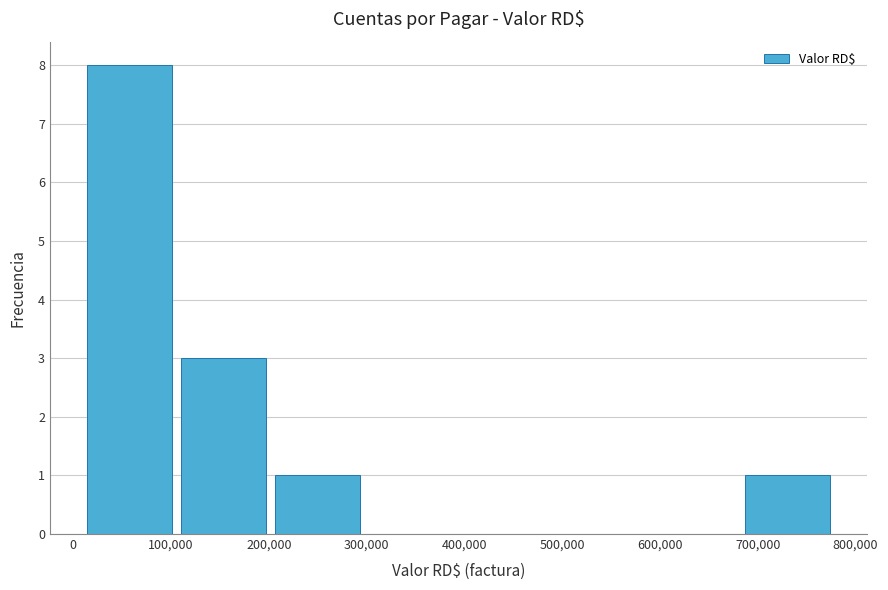

What is the height of the bar covering 110000 to 200000 on the x-axis? Neither the bar edges nor the heights are printed on the chart, so give them approximately, as read against the axes.

3